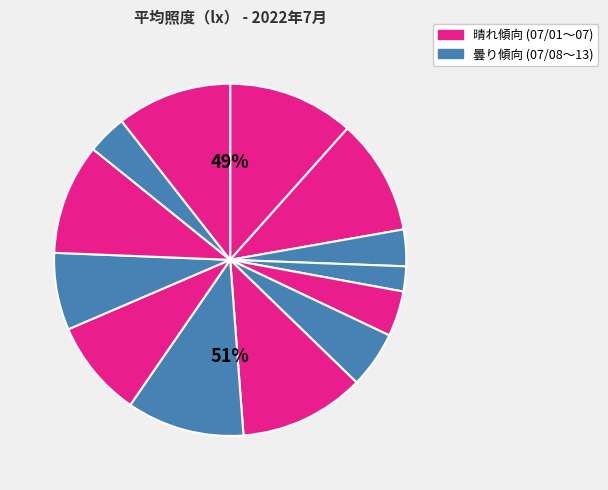

Combined, do 07/05 and 07/08 account for over 50%?

No